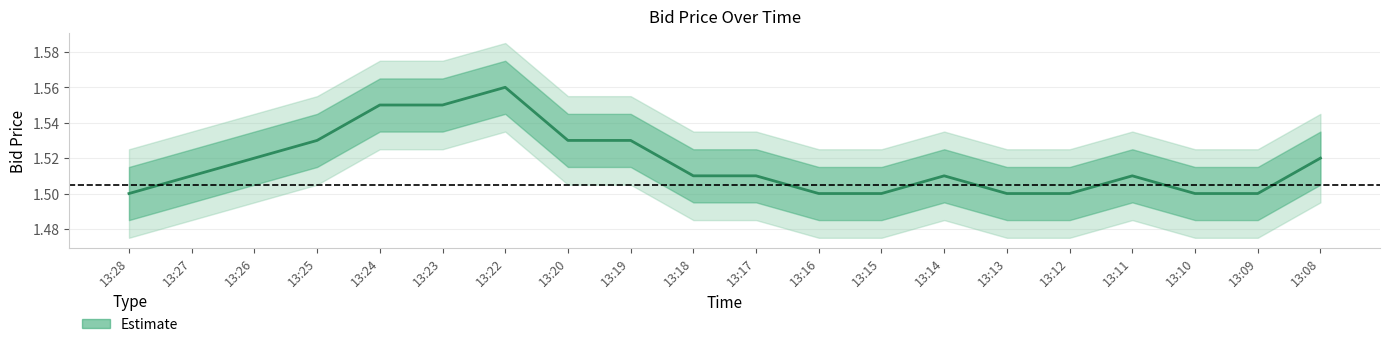

What is the ratio of the value at 13:13 to the value at 13:09?

1.0